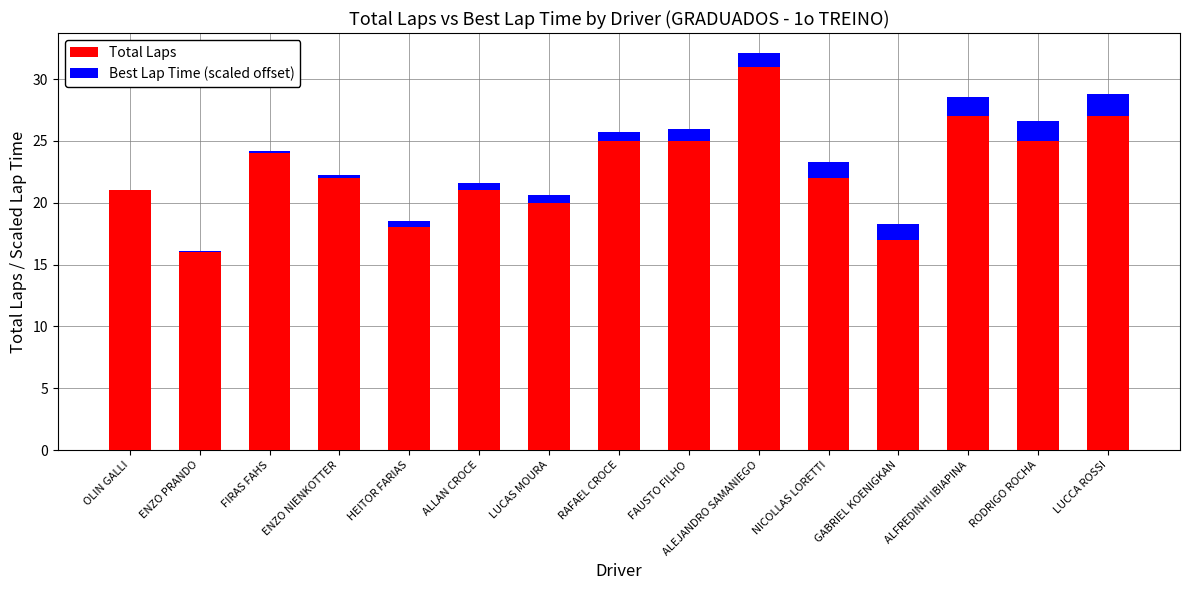

What is the sum of all Total Laps values?

341.0